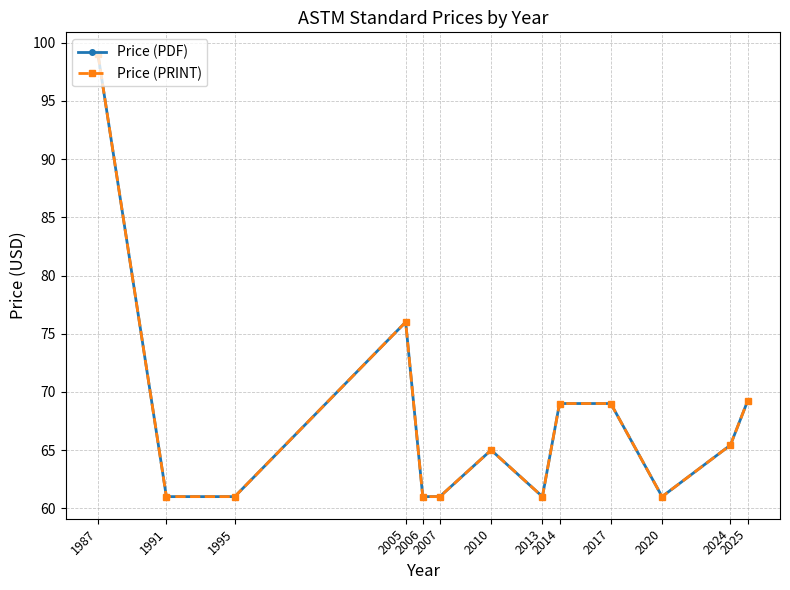

True or false: Price (PRINT) and Price (PDF) intersect in this chart.

False